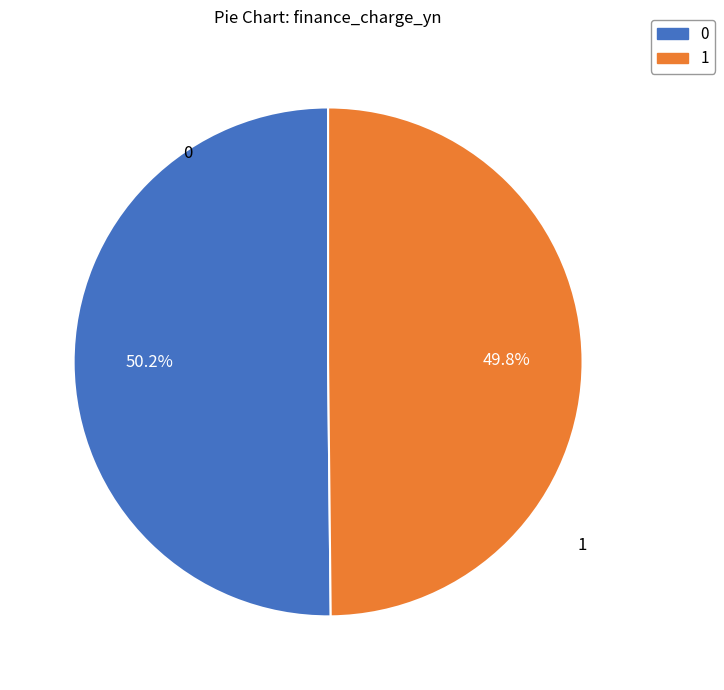

Do 1 and 0 together represent more than half of the pie?

Yes